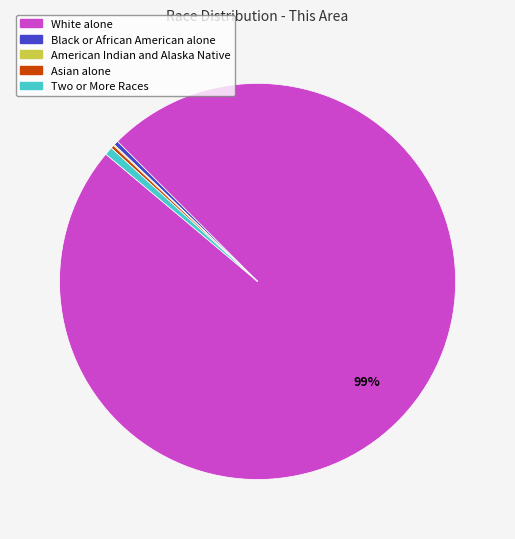

To the nearest percent, what is the difference between the largest and smallest slice percentages?

99%